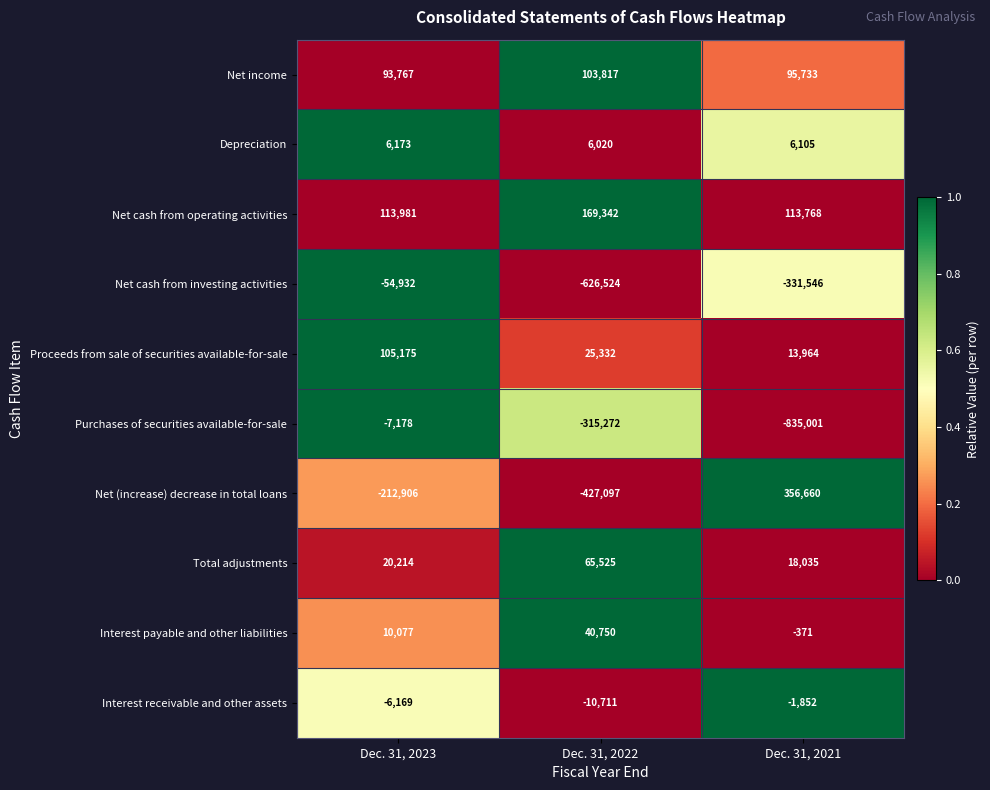

The value of Purchases of securities available-for-sale at Dec. 31, 2021 is -225878. True or false?

False